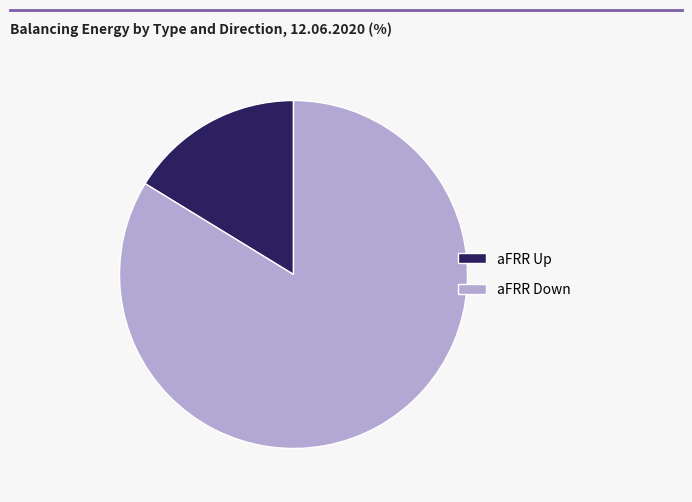

Is it true that aFRR Up is 21% of the pie?

False